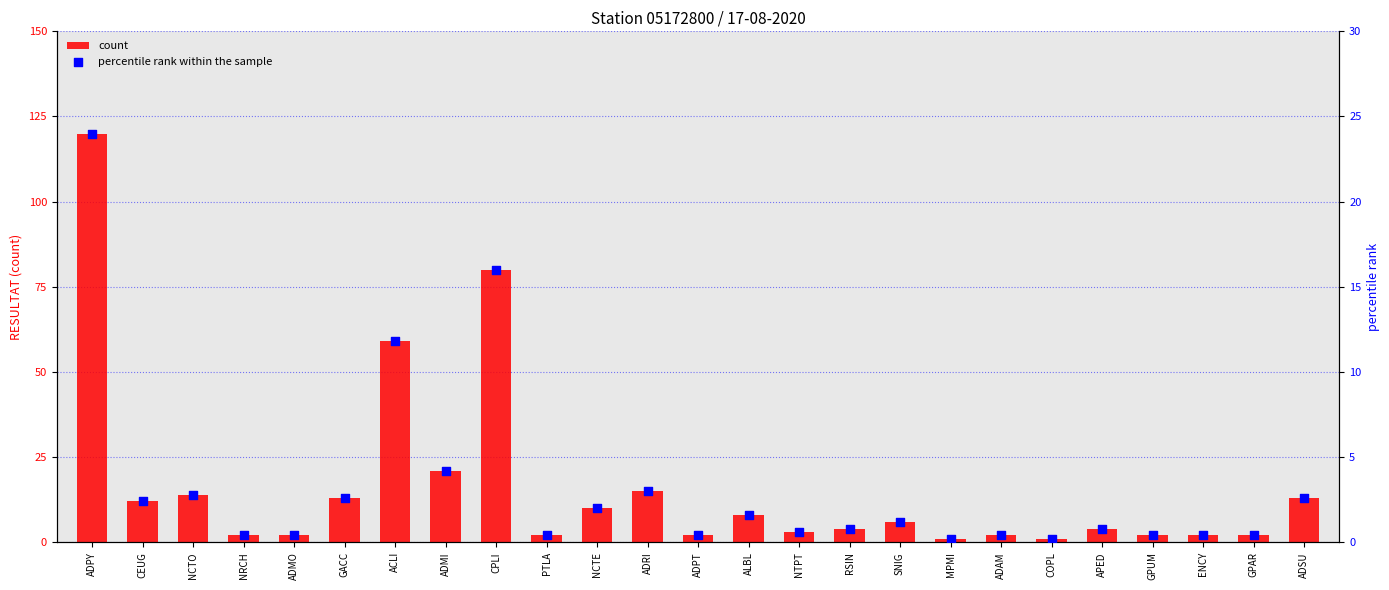

At how many categories does at least one series exceed 87?

1